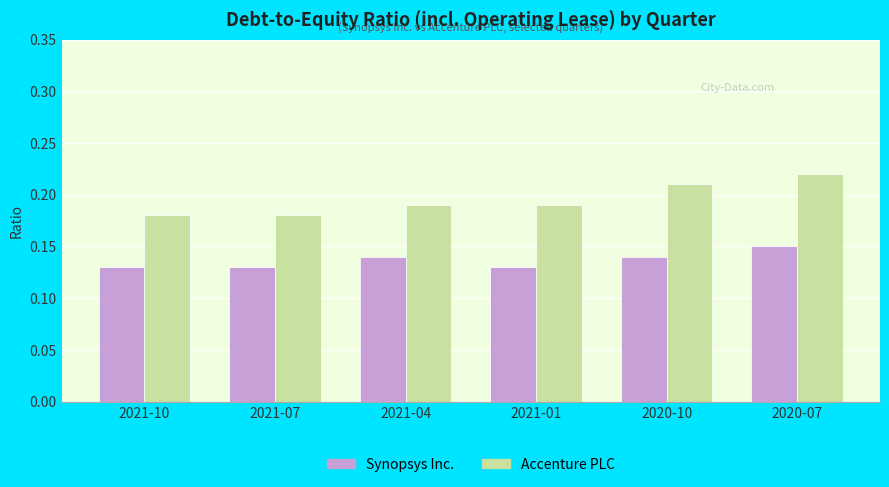

How many bars are there in each group?

2